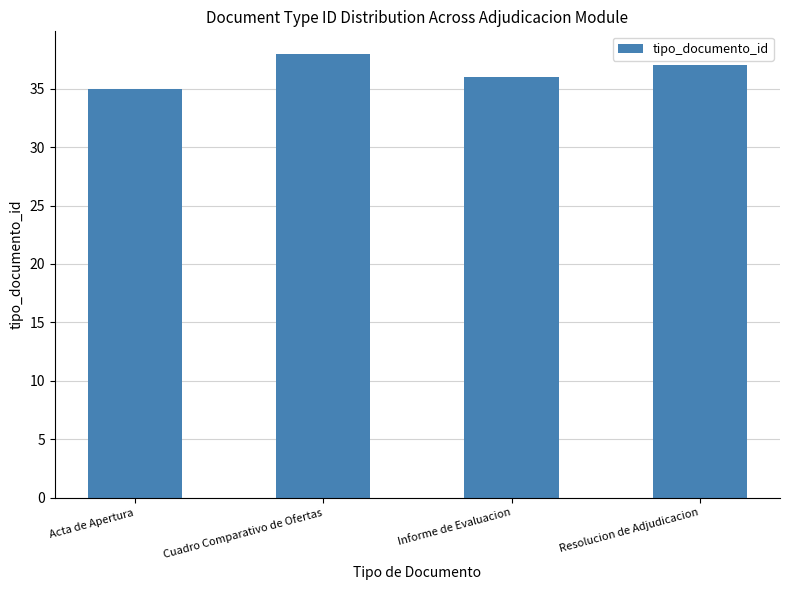

What is the difference between the values at Cuadro Comparativo de Ofertas and Informe de Evaluacion?

2